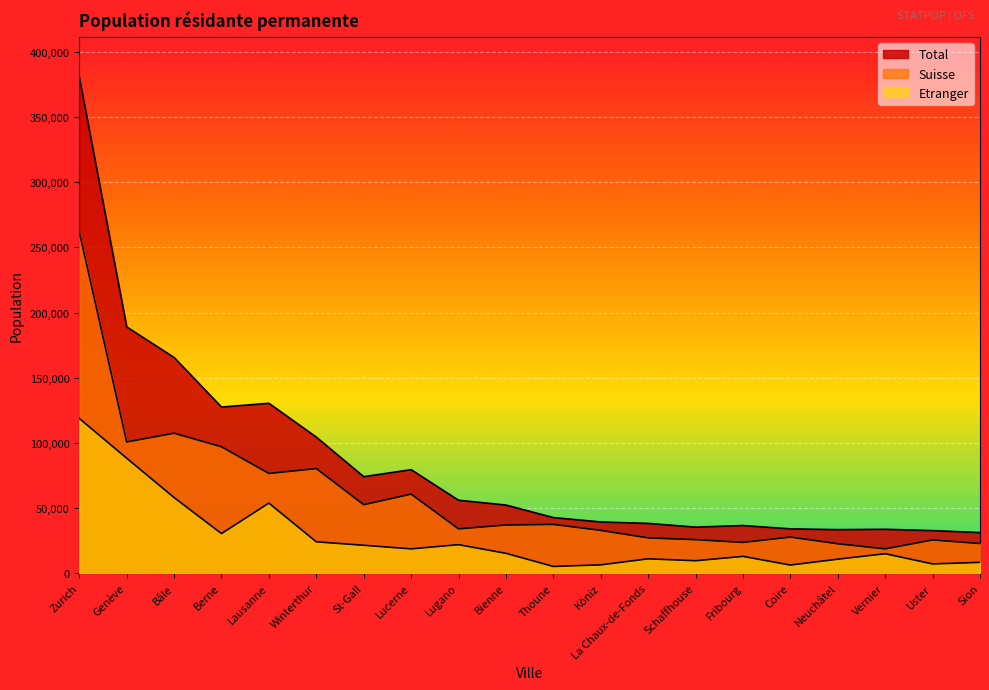

Where is Suisse nearest to the value 140355?

Bâle